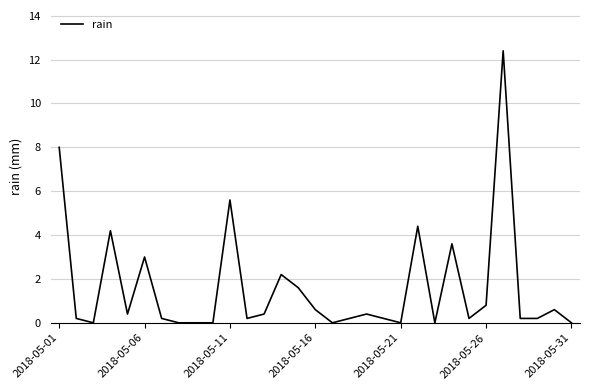

What is the greatest value displayed?

12.4